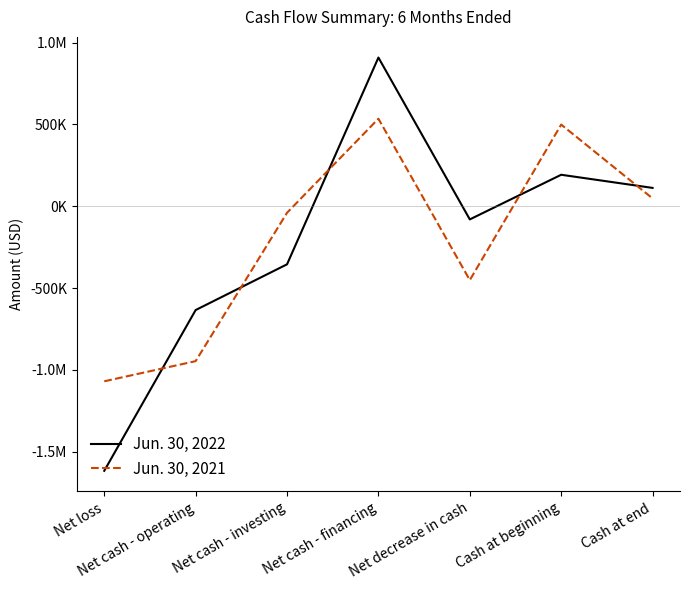

What are all the series names shown in the legend?

Jun. 30, 2022, Jun. 30, 2021